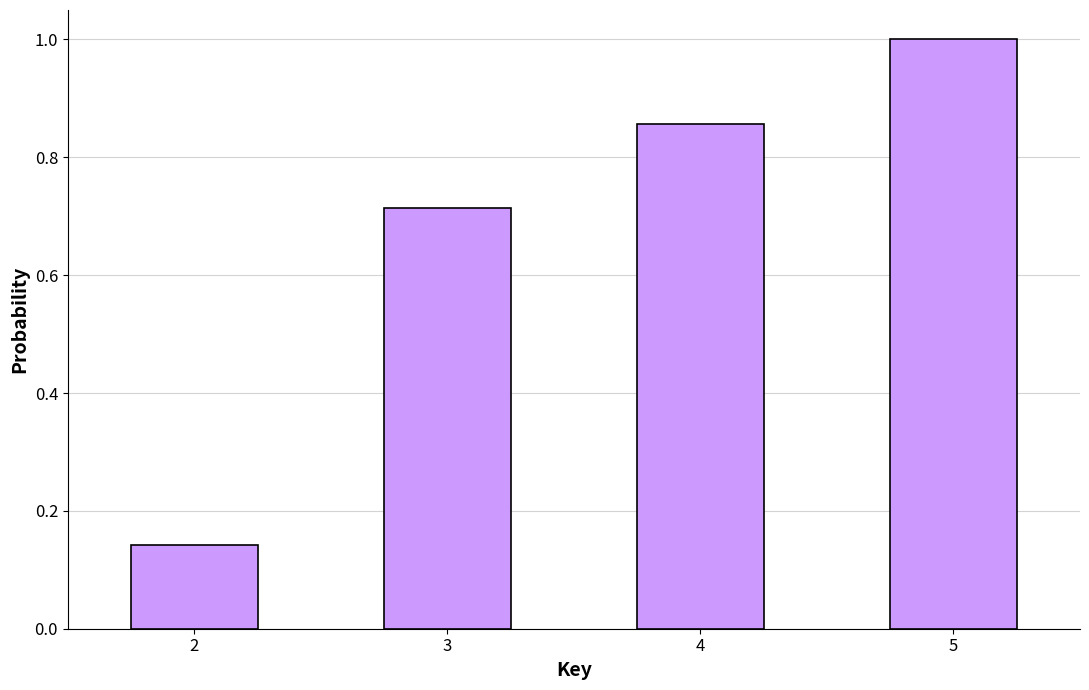

What is the sum of the values at 5 and 4?

1.9